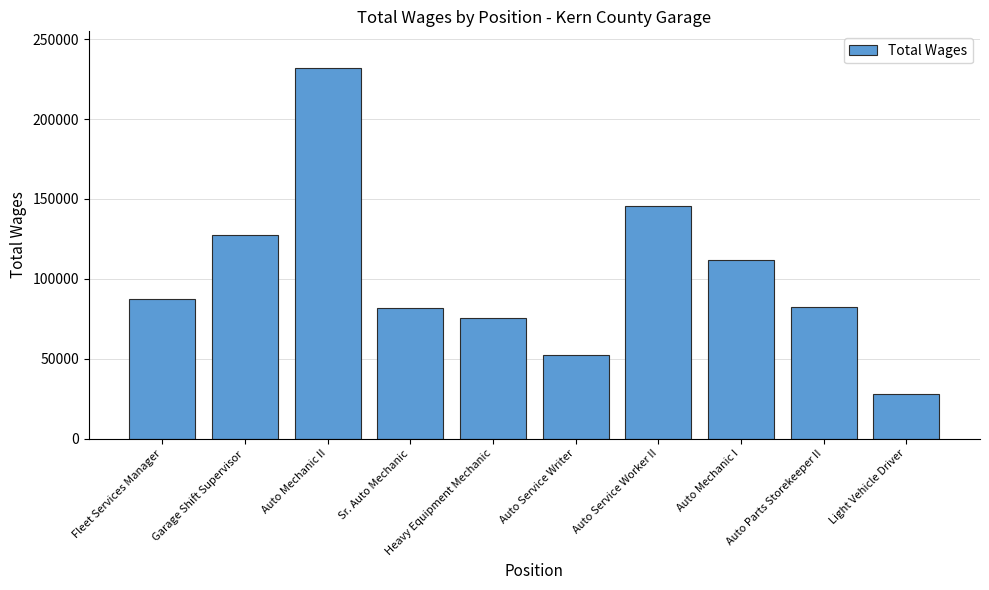

What is the change in value from Auto Parts Storekeeper II to Light Vehicle Driver?

-54769